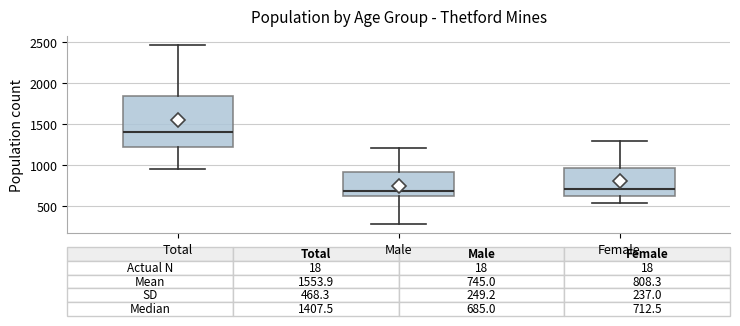

Which box is the tallest, from its lower edge to its upper edge?

Total